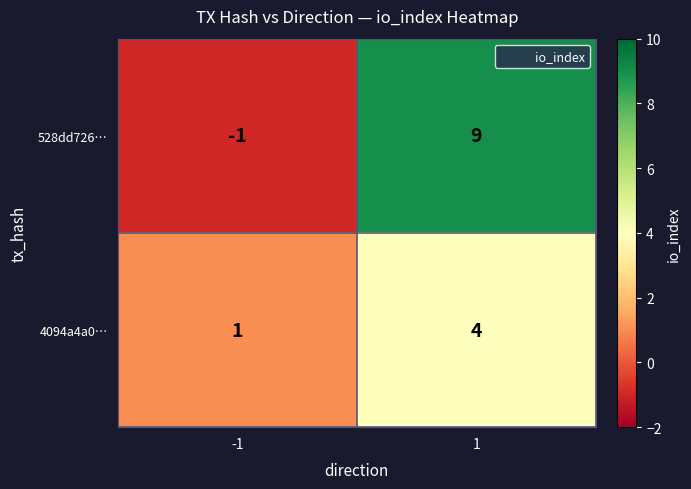

What is the sum of all 528dd726… values?

8